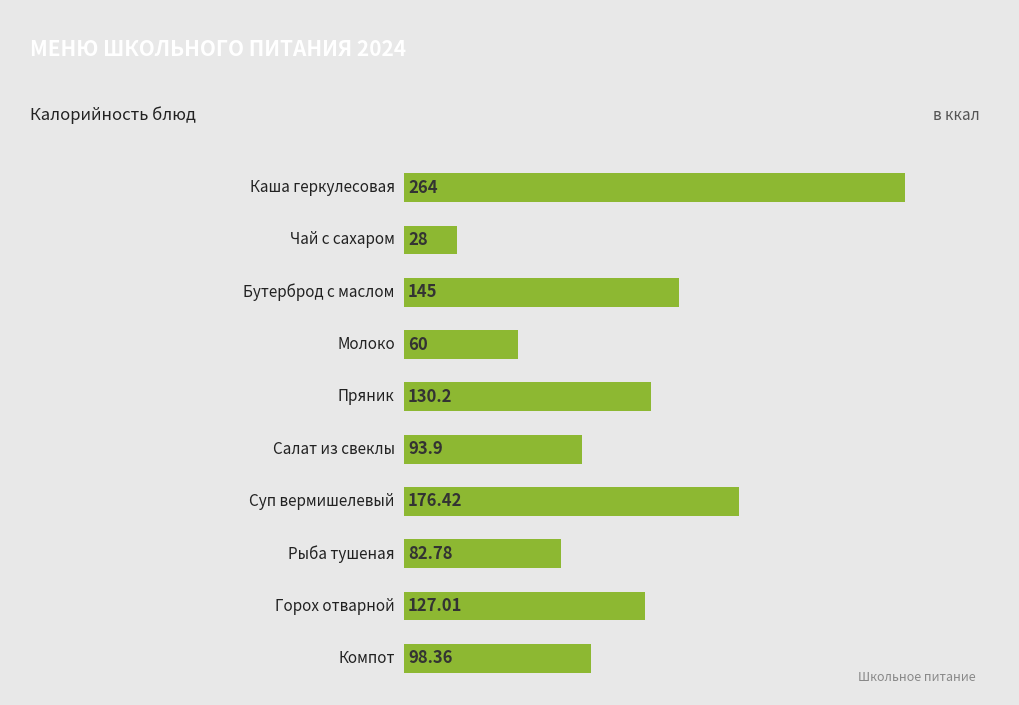

What is the difference between the maximum and minimum values?

236.0